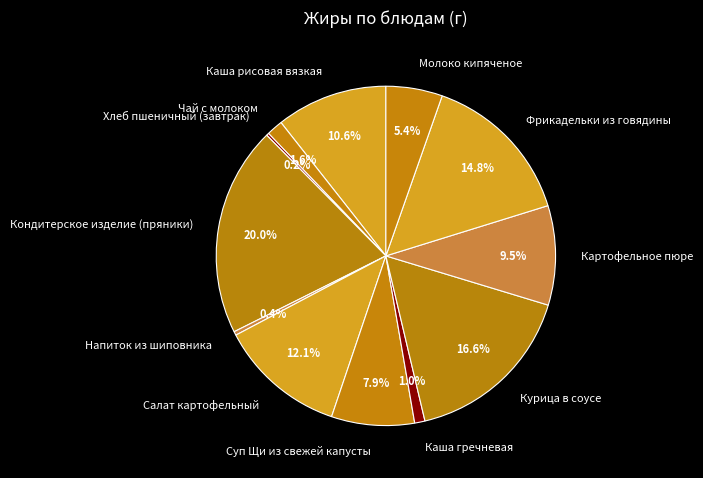

Combined, what portion of the pie is Каша рисовая вязкая and Картофельное пюре?

20.1%